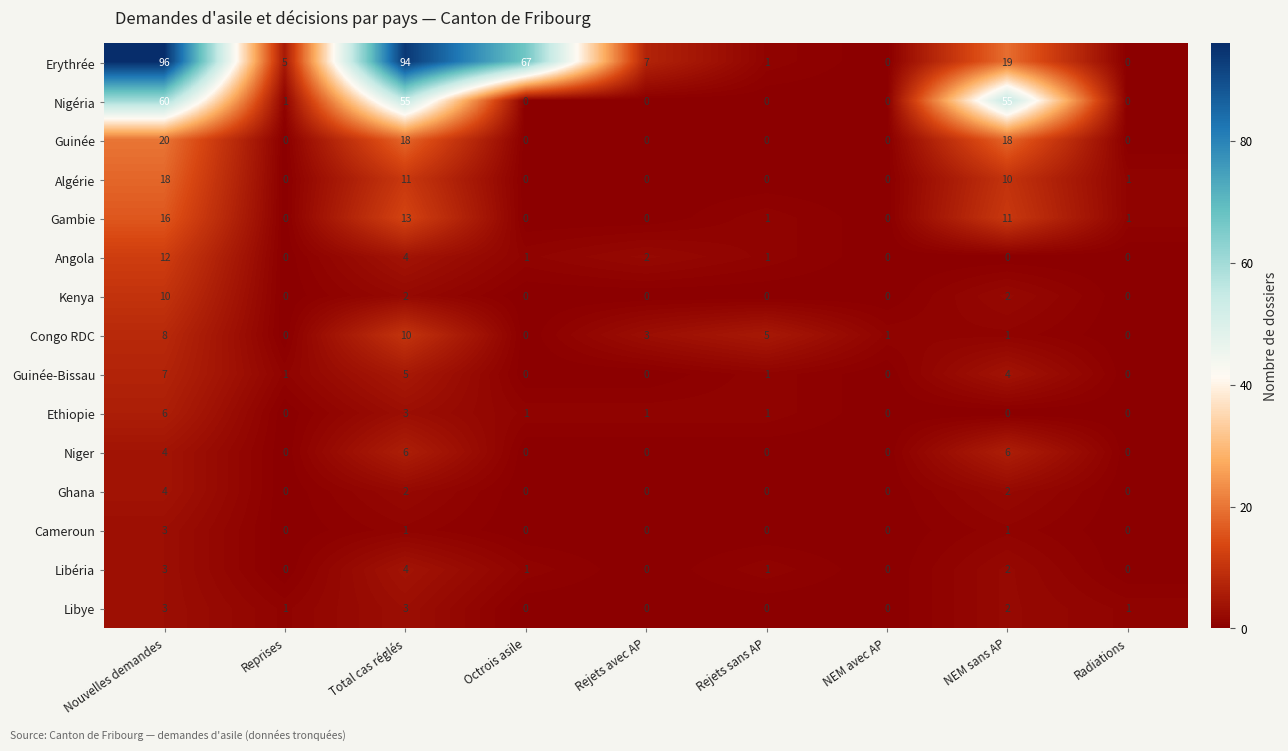

What is the average value of the Guinée series?

6